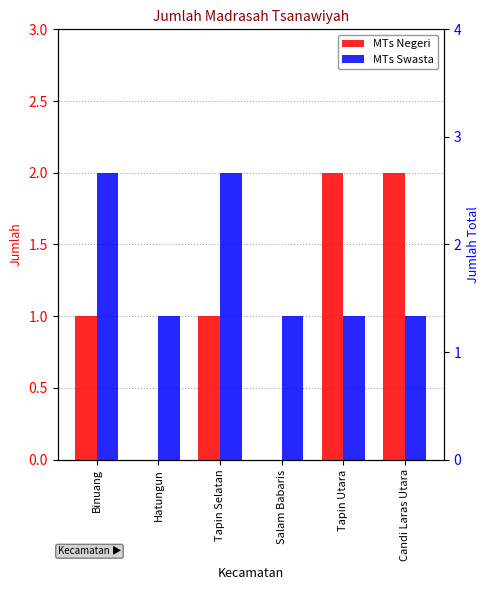

Which series has the largest range (max minus min)?

MTs Negeri